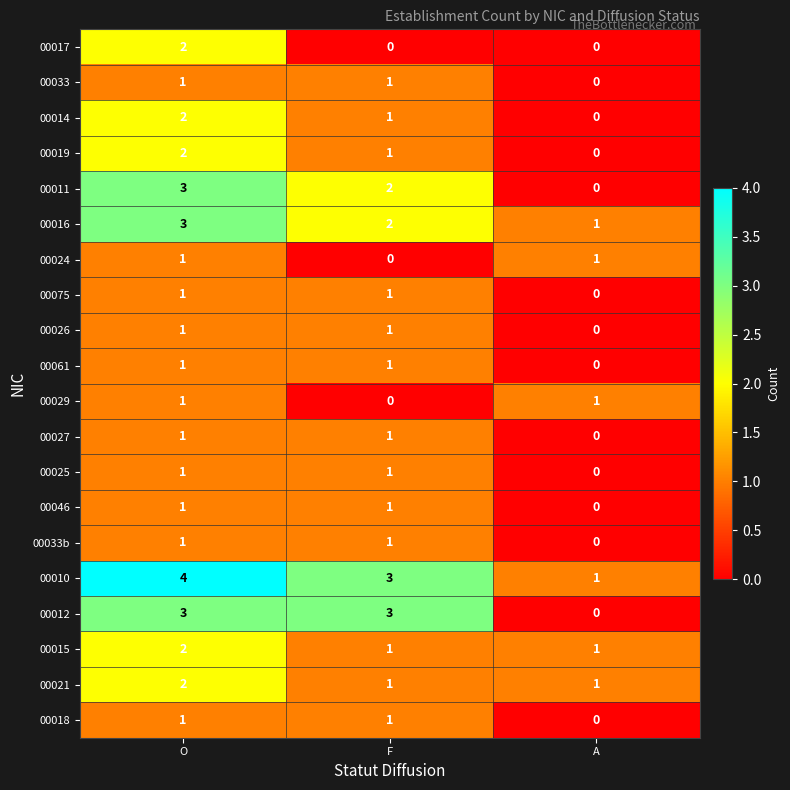

Where is 00075 nearest to the value 0?

A